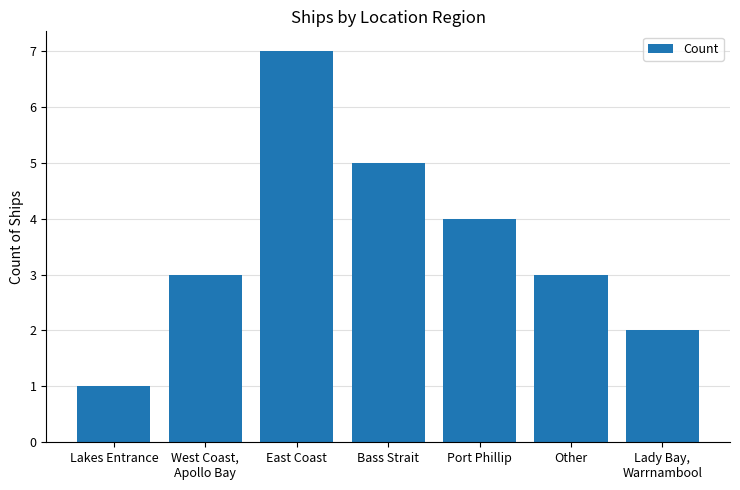

How many values are between 2 and 5?

5